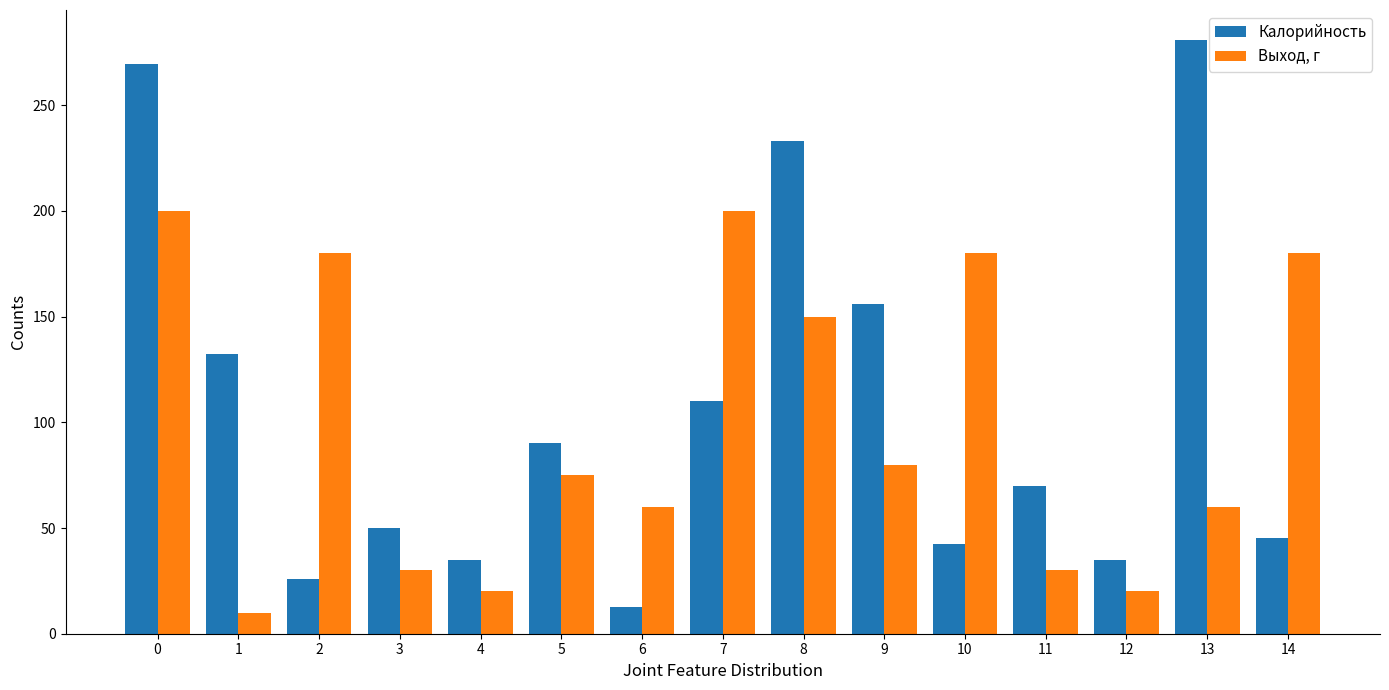

Is the value of Выход, г at 7 greater than the value of Калорийность at 5?

Yes